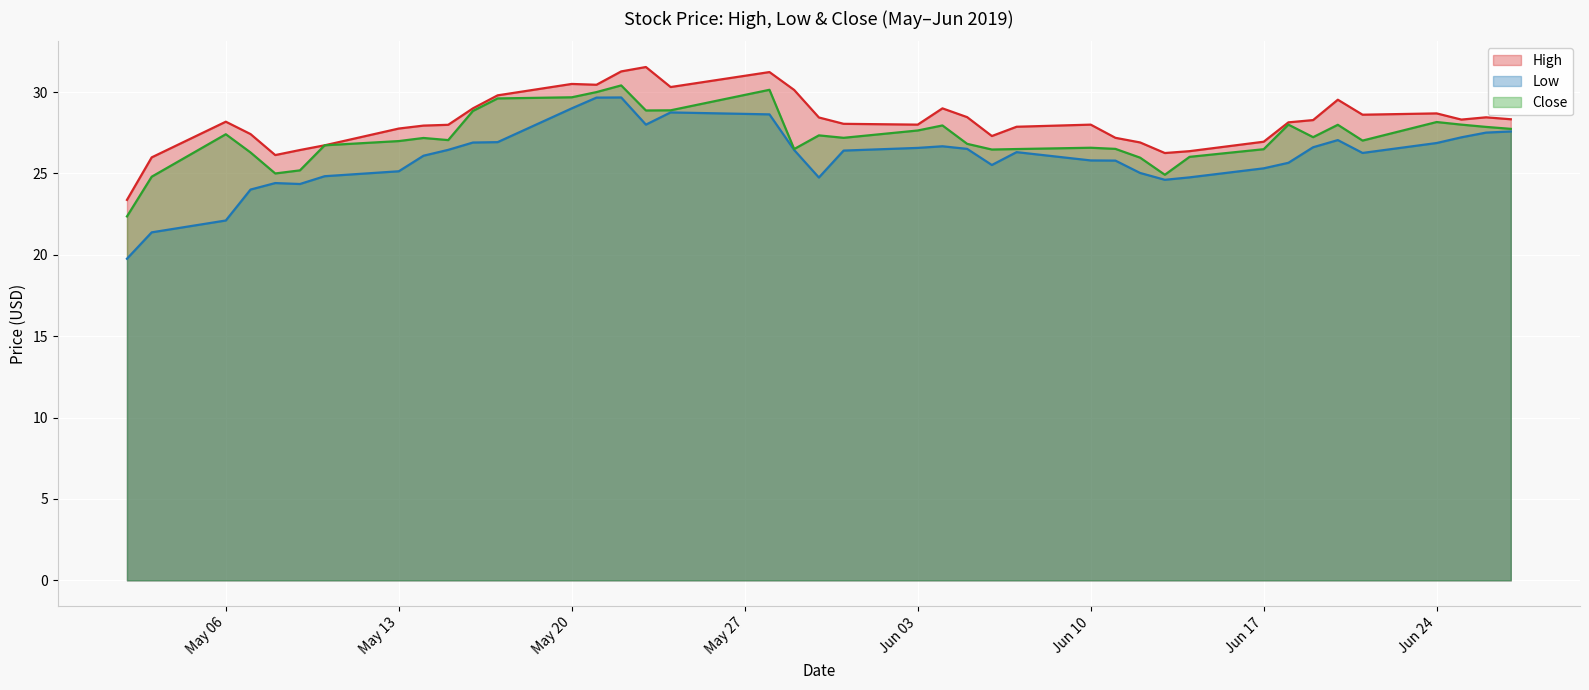

True or false: High has more than 2 interior local peaks.

True